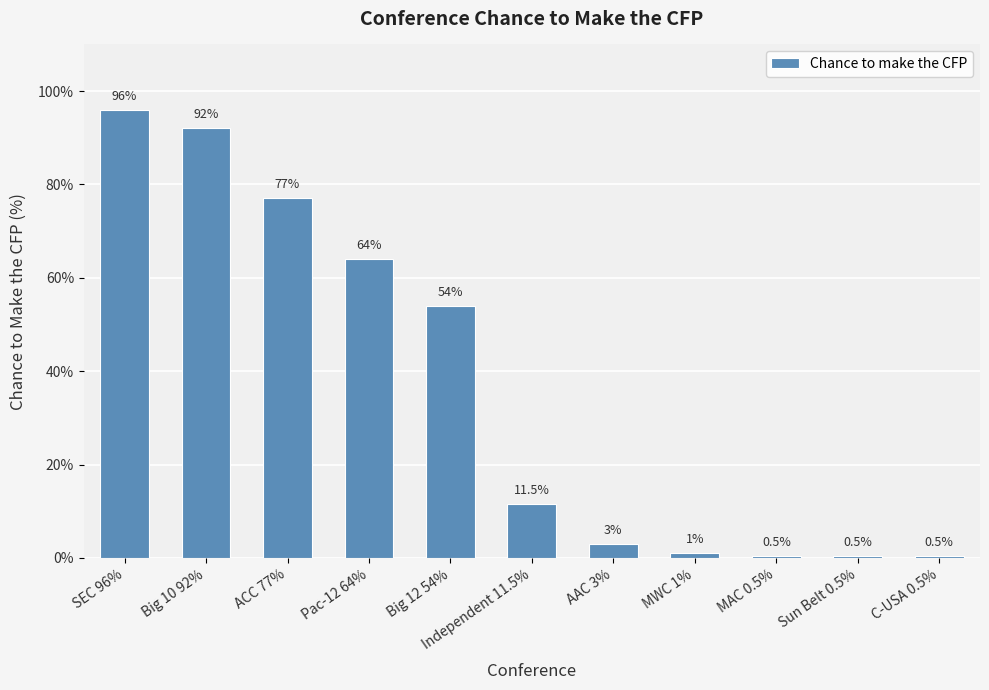

Reading right to left, transcribe all the data shown in this chart.

C-USA 0.5%=0.5	Sun Belt 0.5%=0.5	MAC 0.5%=0.5	MWC 1%=1.0	AAC 3%=3.0	Independent 11.5%=11.5	Big 12 54%=54.0	Pac-12 64%=64.0	ACC 77%=77.0	Big 10 92%=92.0	SEC 96%=96.0